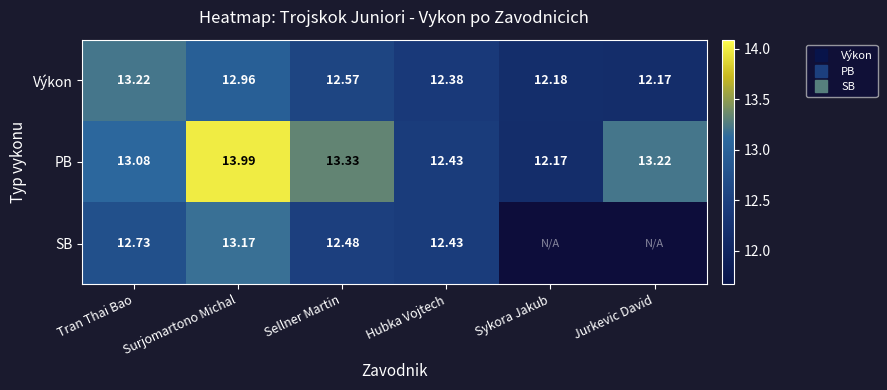

At which label does PB first exceed 13?

Tran Thai Bao